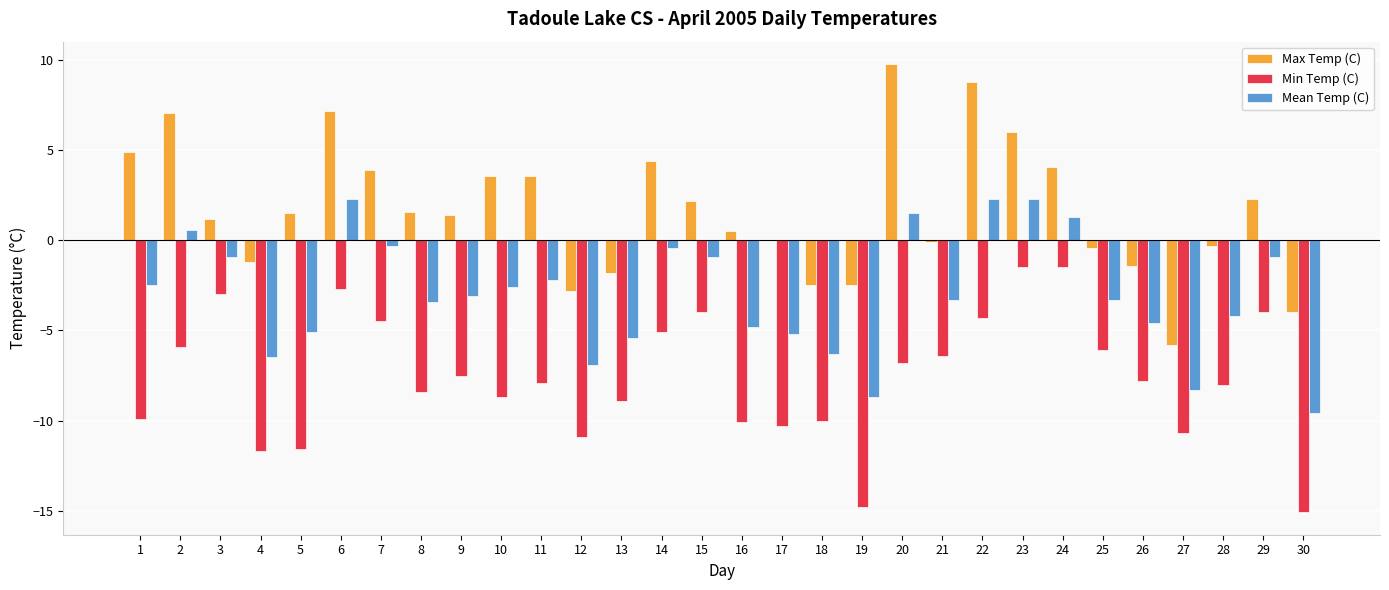

How many categories are shown in the chart?

30